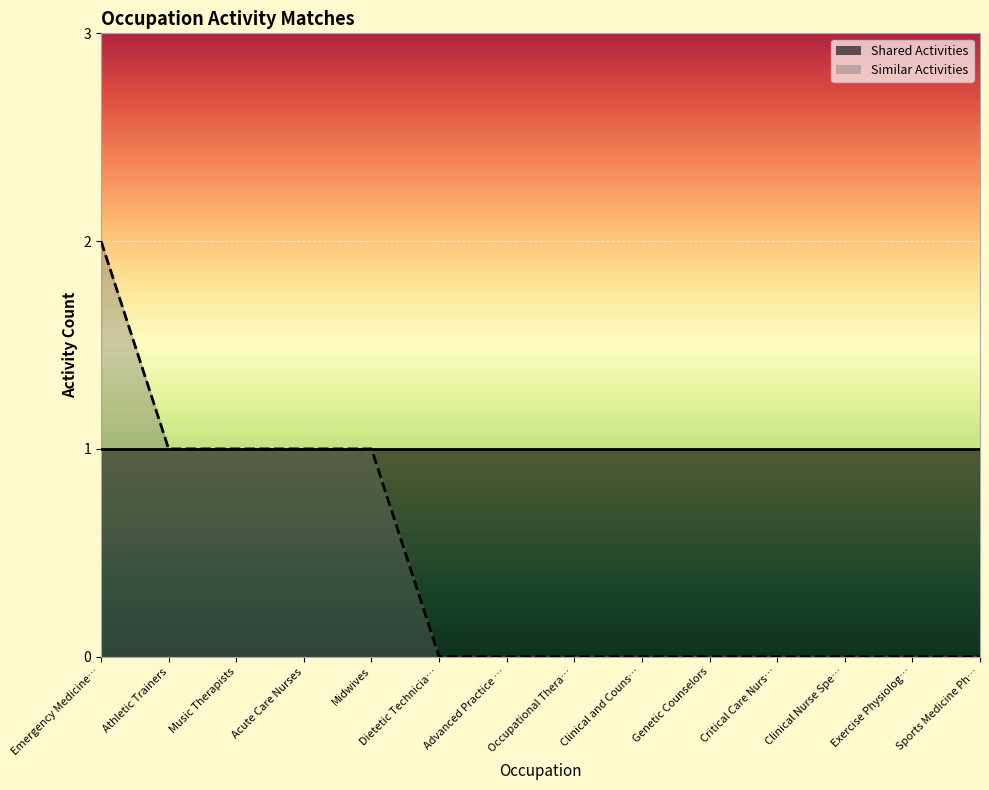

Rank the categories by value from highest to lowest.

Emergency Medicine…, Athletic Trainers, Music Therapists, Acute Care Nurses, Midwives, Dietetic Technicia…, Advanced Practice …, Occupational Thera…, Clinical and Couns…, Genetic Counselors, Critical Care Nurs…, Clinical Nurse Spe…, Exercise Physiolog…, Sports Medicine Ph…